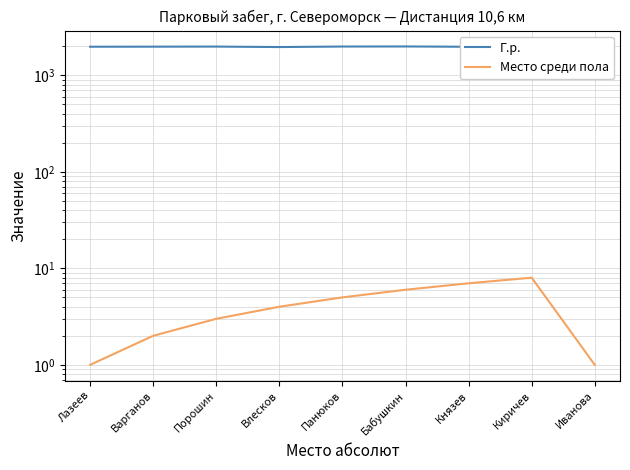

How many interior local peaks does the Место среди пола series have?

1